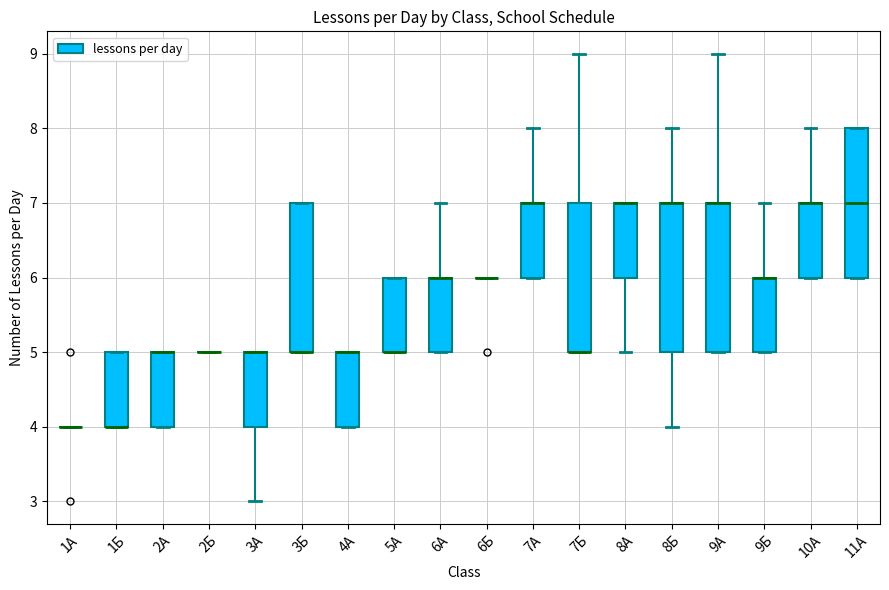

Reading left to right, transcribe this box plot: for each box, give where its median line is, the range the box spans, and where its two whiskers end, as read against the y-axis. The values are not printed on the chart, so give them approximately, as read against the axis.

1А: box collapsed to a line at 4, whiskers 4 to 4
1Б: median 4 (drawn on the box's lower edge), box 4 to 5, whiskers 4 to 5
2А: median 5 (drawn on the box's upper edge), box 4 to 5, whiskers 4 to 5
2Б: box collapsed to a line at 5, whiskers 5 to 5
3А: median 5 (drawn on the box's upper edge), box 4 to 5, whiskers 3 to 5
3Б: median 5 (drawn on the box's lower edge), box 5 to 7, whiskers 5 to 7
4А: median 5 (drawn on the box's upper edge), box 4 to 5, whiskers 4 to 5
5А: median 5 (drawn on the box's lower edge), box 5 to 6, whiskers 5 to 6
6А: median 6 (drawn on the box's upper edge), box 5 to 6, whiskers 5 to 7
6Б: box collapsed to a line at 6, whiskers 6 to 6
7А: median 7 (drawn on the box's upper edge), box 6 to 7, whiskers 6 to 8
7Б: median 5 (drawn on the box's lower edge), box 5 to 7, whiskers 5 to 9
8А: median 7 (drawn on the box's upper edge), box 6 to 7, whiskers 5 to 7
8Б: median 7 (drawn on the box's upper edge), box 5 to 7, whiskers 4 to 8
9А: median 7 (drawn on the box's upper edge), box 5 to 7, whiskers 5 to 9
9Б: median 6 (drawn on the box's upper edge), box 5 to 6, whiskers 5 to 7
10А: median 7 (drawn on the box's upper edge), box 6 to 7, whiskers 6 to 8
11А: median 7, box 6 to 8, whiskers 6 to 8